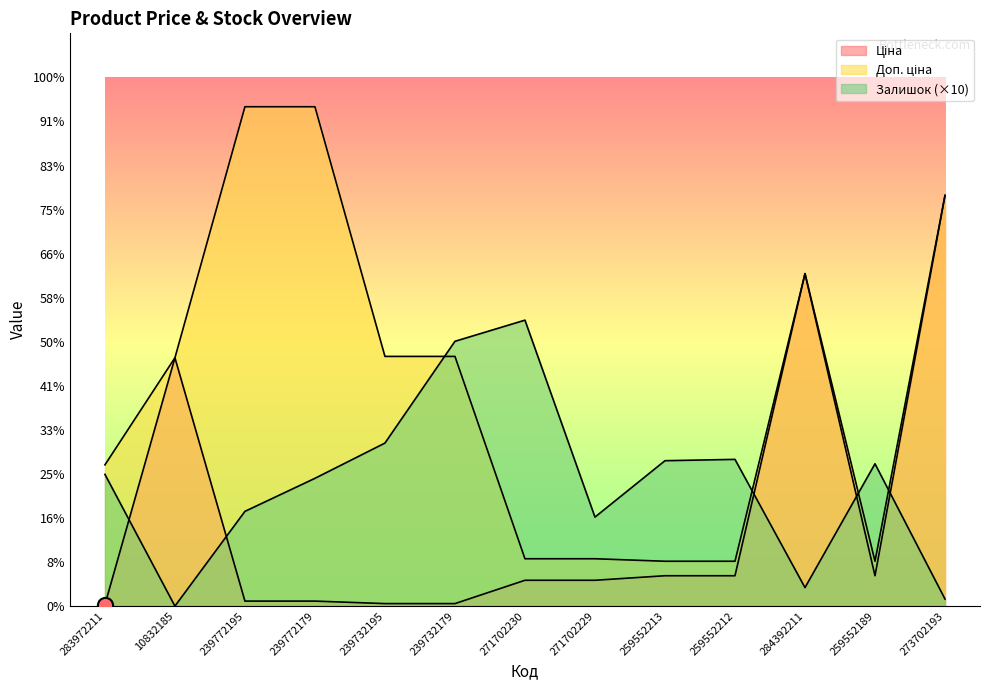

Which series contains the lowest Y value?

Залишок